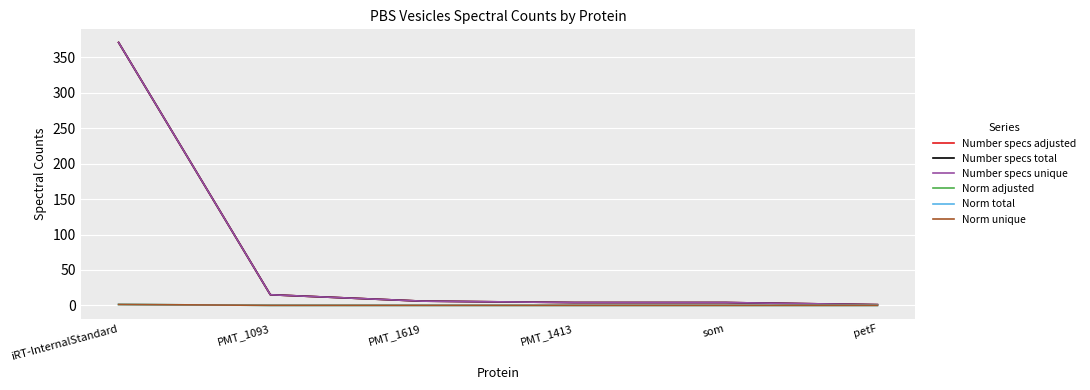

What is the label of the 1st point from the right?

petF